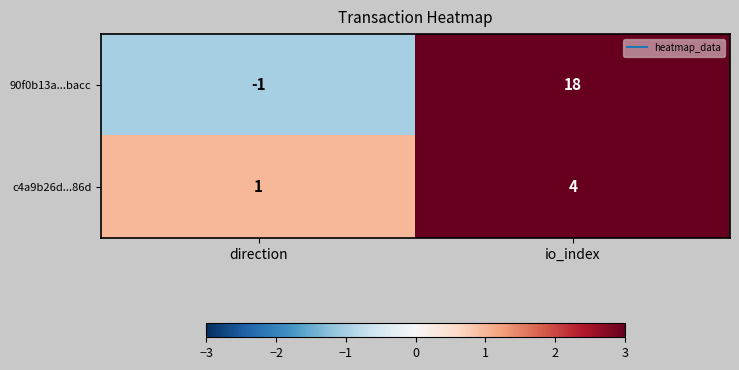

What value does the 90f0b13a...bacc series have at io_index?

18